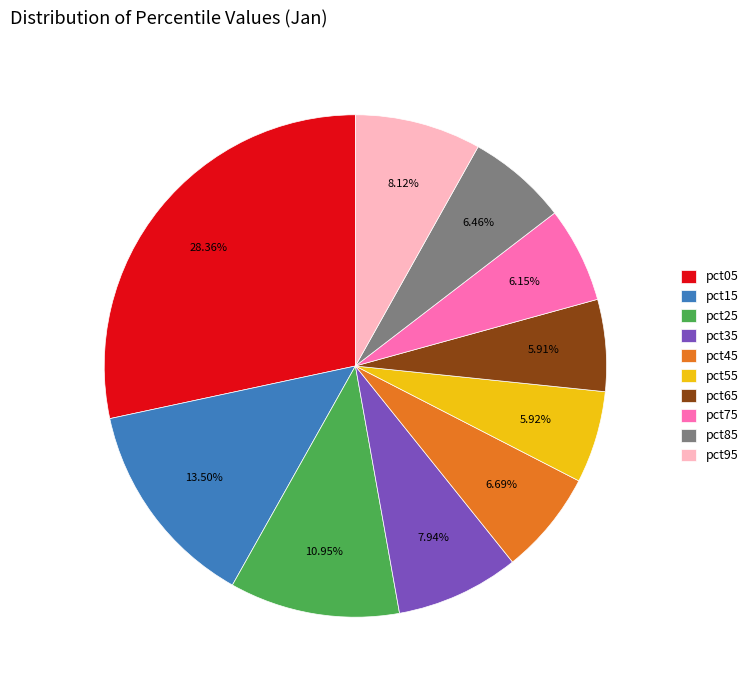

What is the total percentage of pct05 and pct15?

41.9%